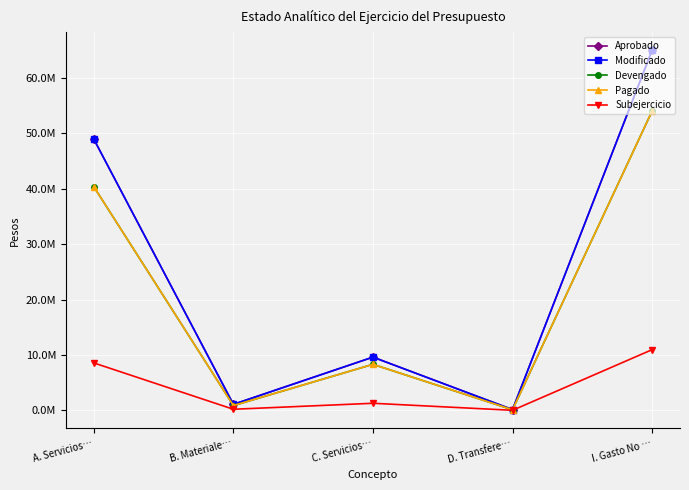

Does the chart have visible grid lines?

Yes